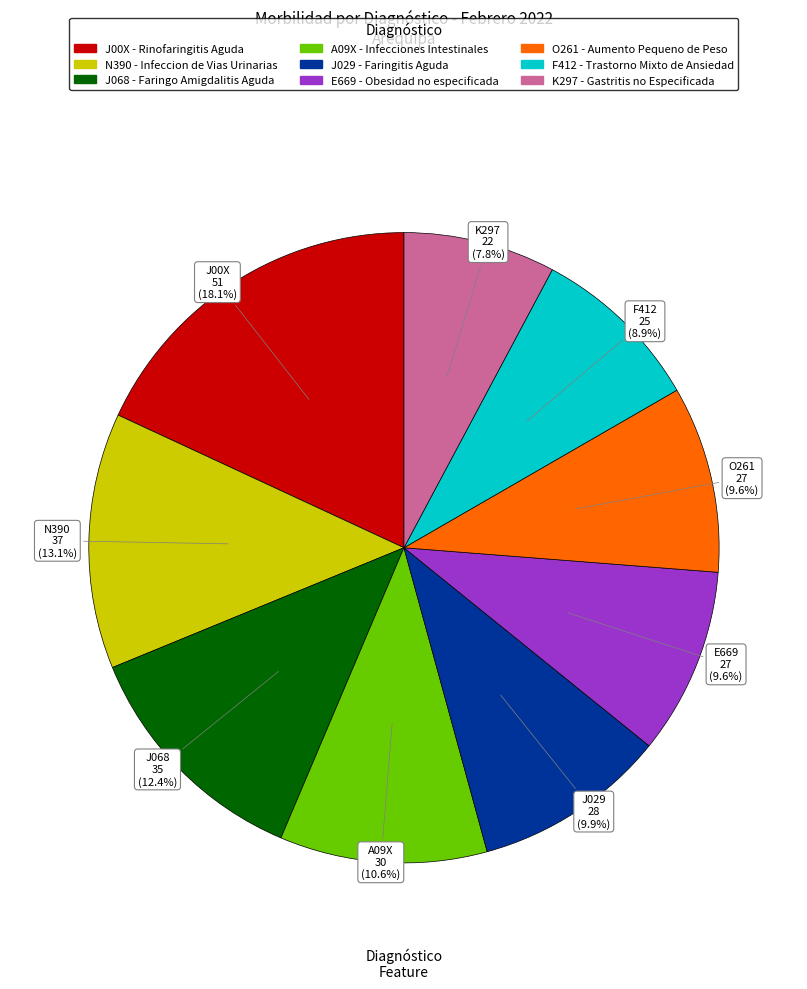

Do N390 - Infeccion de Vias Urinarias and J00X - Rinofaringitis Aguda together represent more than half of the pie?

No